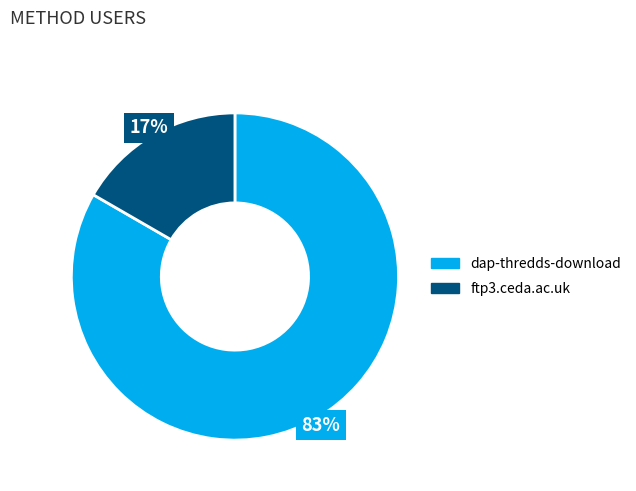

What is the smallest slice in the pie chart?

ftp3.ceda.ac.uk